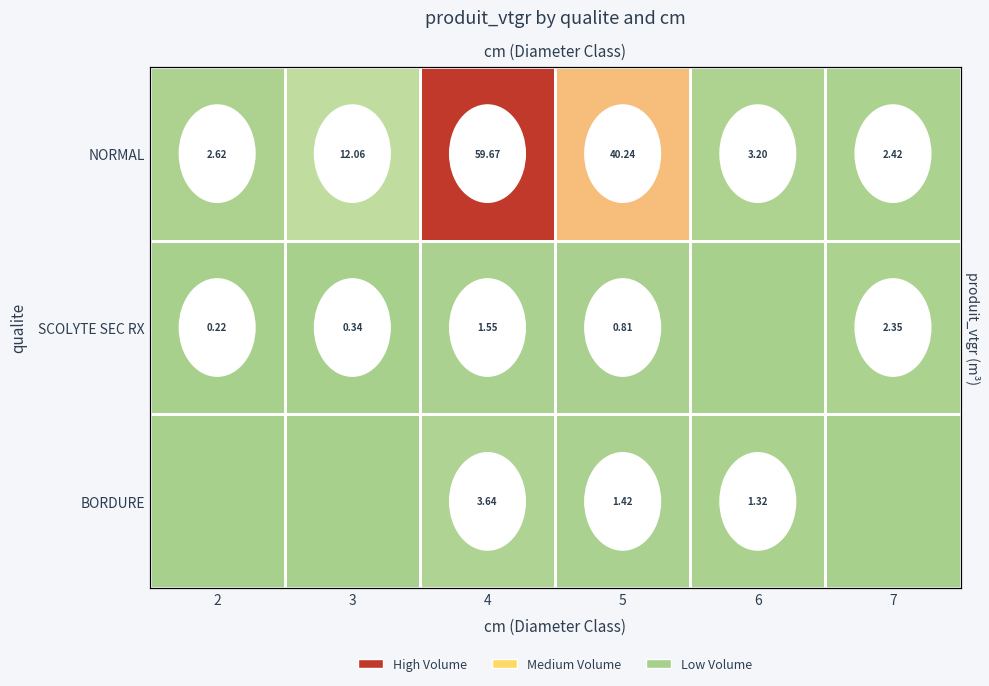

Which category has the lowest value across all series?

6